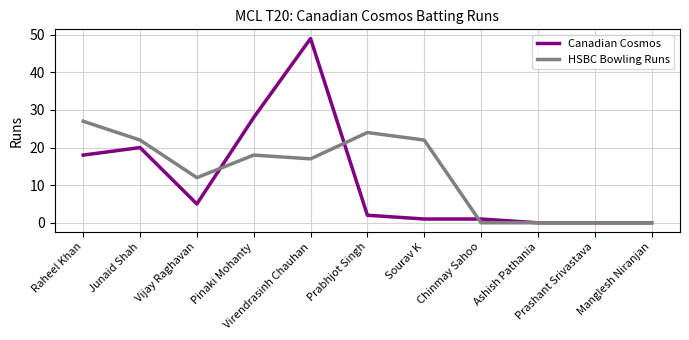

Which series has the largest total across all categories?

HSBC Bowling Runs